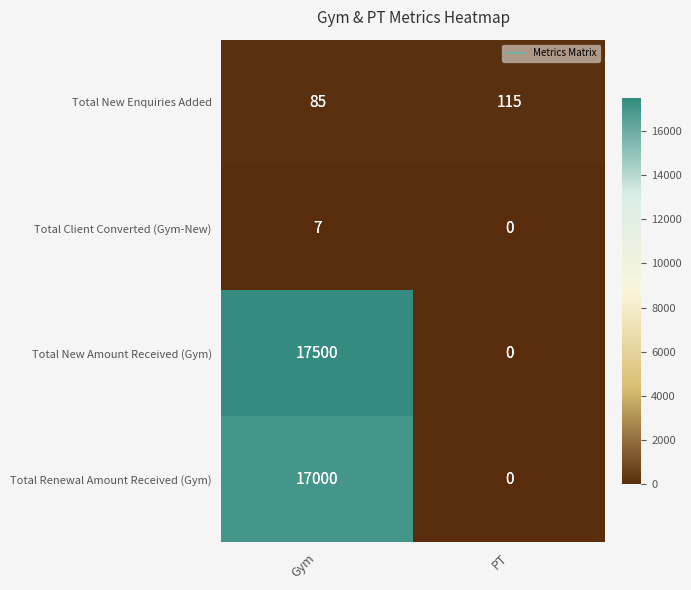

Between Gym and PT, which series saw the biggest shift?

Total New Amount Received (Gym)